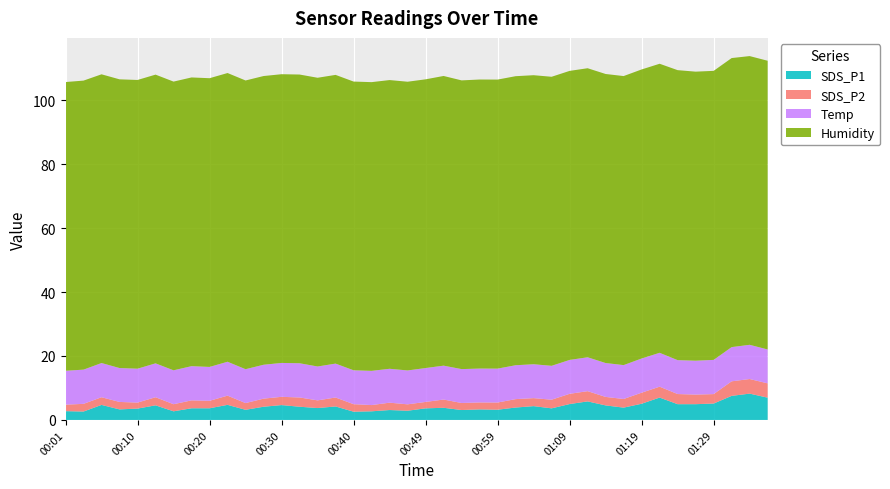

Reading left to right, extract all data points from this chart.

SDS_P1: 00:01=2.8	00:03=2.6	00:05=4.7	00:08=3.3	00:10=3.5	00:13=4.6	00:15=2.7	00:18=3.6	00:20=3.6	00:23=4.7	00:25=3.2	00:27=4.1	00:30=4.7	00:32=4.1	00:35=3.7	00:37=4.2	00:40=2.6	00:42=2.7	00:45=3.1	00:47=2.9	00:49=3.6	00:52=3.8	00:54=3.1	00:57=3.3	00:59=3.2	01:02=3.9	01:04=4.3	01:06=3.6	01:09=5.0	01:11=5.8	01:14=4.5	01:16=3.9	01:19=5.1	01:21=7.0	01:24=4.9	01:26=4.9	01:29=5.1	01:31=7.5	01:34=8.2	01:36=7.0
SDS_P2: 00:01=2.0	00:03=2.4	00:05=2.4	00:08=2.3	00:10=1.9	00:13=2.5	00:15=2.2	00:18=2.5	00:20=2.3	00:23=2.9	00:25=2.1	00:27=2.5	00:30=2.6	00:32=2.9	00:35=2.4	00:37=2.8	00:40=2.4	00:42=1.9	00:45=2.3	00:47=2.0	00:49=2.0	00:52=2.6	00:54=2.2	00:57=2.2	00:59=2.2	01:02=2.6	01:04=2.5	01:06=2.7	01:09=3.2	01:11=3.2	01:14=2.6	01:16=2.7	01:19=3.5	01:21=3.4	01:24=3.2	01:26=3.0	01:29=3.0	01:31=4.5	01:34=4.6	01:36=4.5
Temp: 00:01=10.6	00:03=10.7	00:05=10.7	00:08=10.6	00:10=10.6	00:13=10.6	00:15=10.6	00:18=10.7	00:20=10.6	00:23=10.6	00:25=10.6	00:27=10.6	00:30=10.6	00:32=10.7	00:35=10.6	00:37=10.6	00:40=10.6	00:42=10.7	00:45=10.6	00:47=10.6	00:49=10.6	00:52=10.6	00:54=10.6	00:57=10.6	00:59=10.6	01:02=10.6	01:04=10.6	01:06=10.6	01:09=10.6	01:11=10.6	01:14=10.6	01:16=10.6	01:19=10.7	01:21=10.6	01:24=10.6	01:26=10.6	01:29=10.7	01:31=10.7	01:34=10.7	01:36=10.6
Humidity: 00:01=90.3	00:03=90.4	00:05=90.3	00:08=90.3	00:10=90.3	00:13=90.3	00:15=90.3	00:18=90.3	00:20=90.3	00:23=90.3	00:25=90.3	00:27=90.3	00:30=90.3	00:32=90.3	00:35=90.3	00:37=90.3	00:40=90.3	00:42=90.3	00:45=90.3	00:47=90.3	00:49=90.3	00:52=90.6	00:54=90.3	00:57=90.4	00:59=90.4	01:02=90.4	01:04=90.4	01:06=90.4	01:09=90.4	01:11=90.4	01:14=90.4	01:16=90.4	01:19=90.4	01:21=90.4	01:24=90.7	01:26=90.4	01:29=90.4	01:31=90.4	01:34=90.3	01:36=90.3